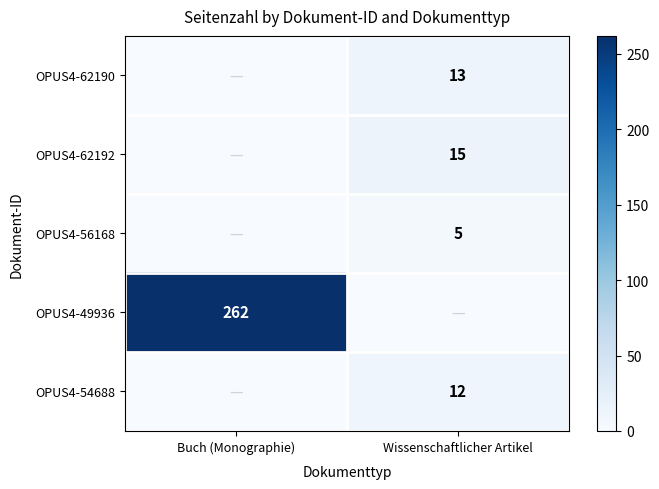

At which category does the chart reach its minimum across all series?

Buch (Monographie)